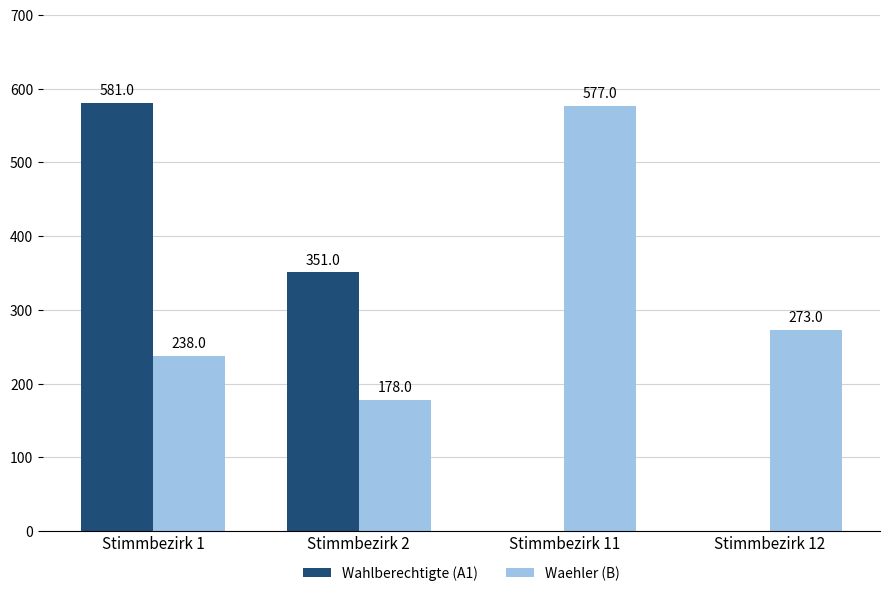

At which label is Waehler (B) closest to 377?

Stimmbezirk 12